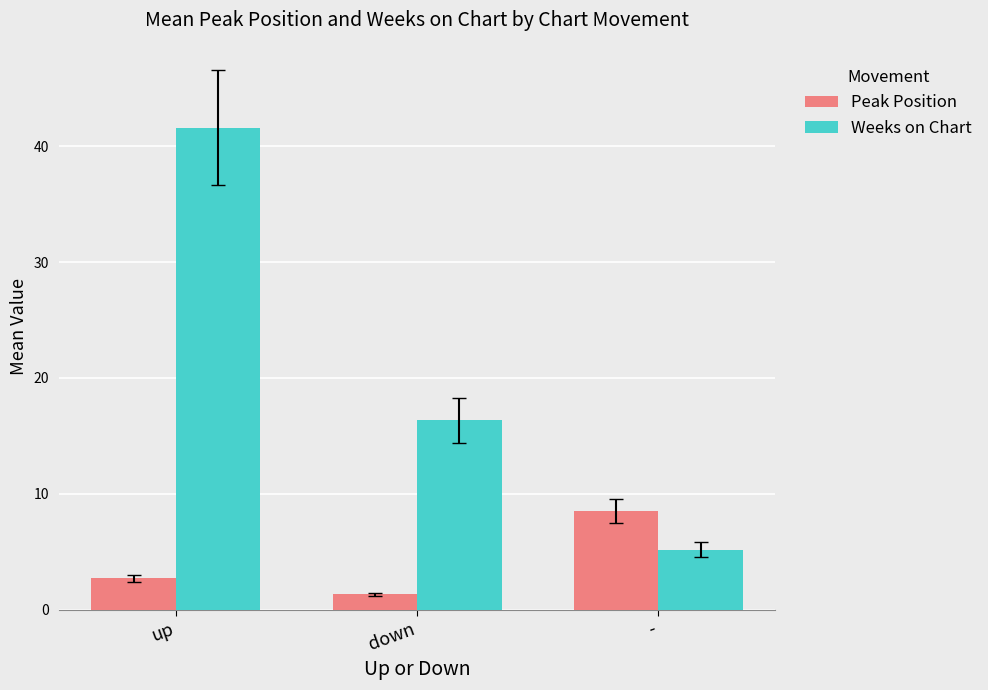

What is the label of the 3rd bar from the right?

up